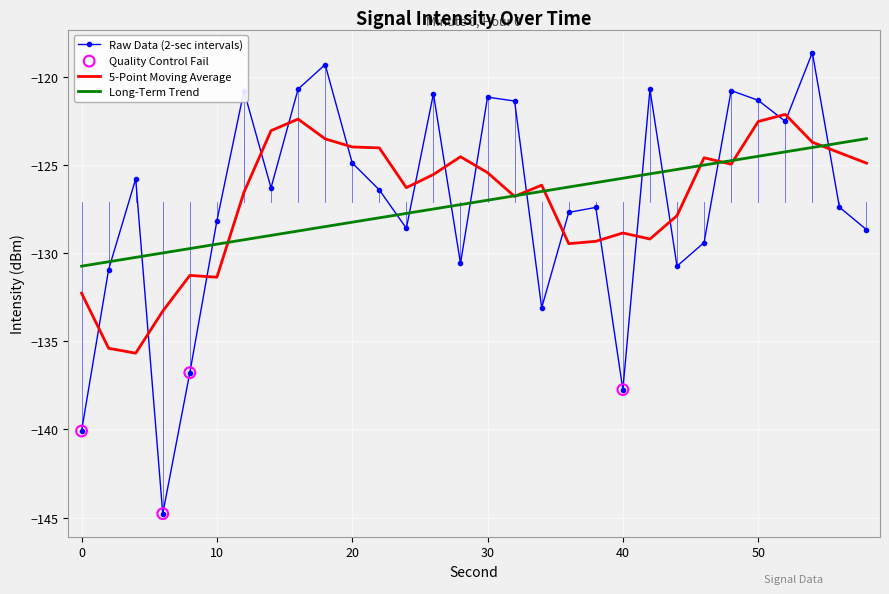

Which series has the widest spread of values?

Raw Data (2-sec intervals)